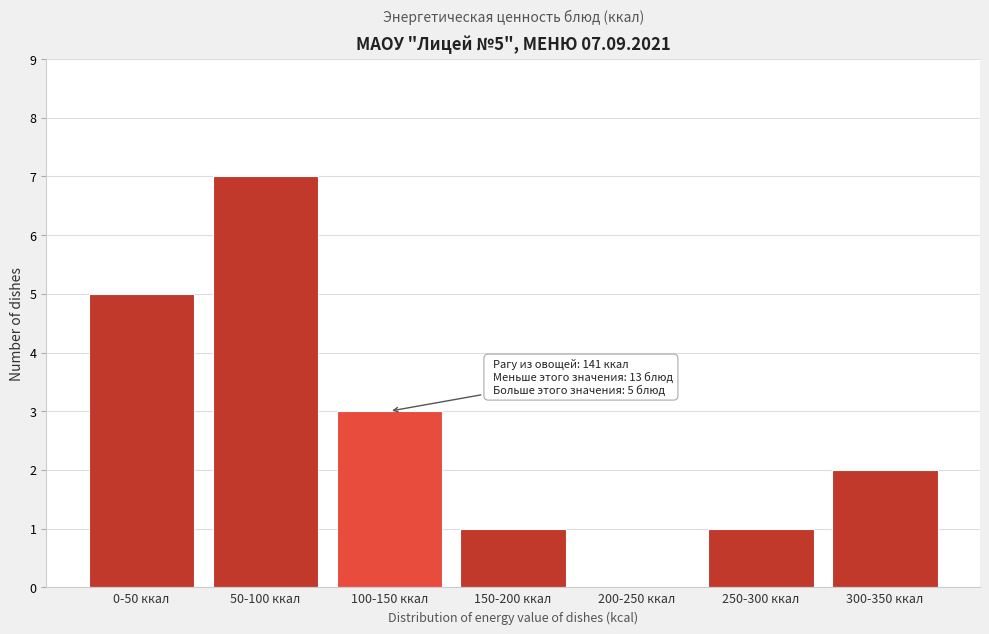

Reading left to right, what are all the values shown in this chart?

0-50 ккал=5	50-100 ккал=7	100-150 ккал=3	150-200 ккал=1	200-250 ккал=0	250-300 ккал=1	300-350 ккал=2